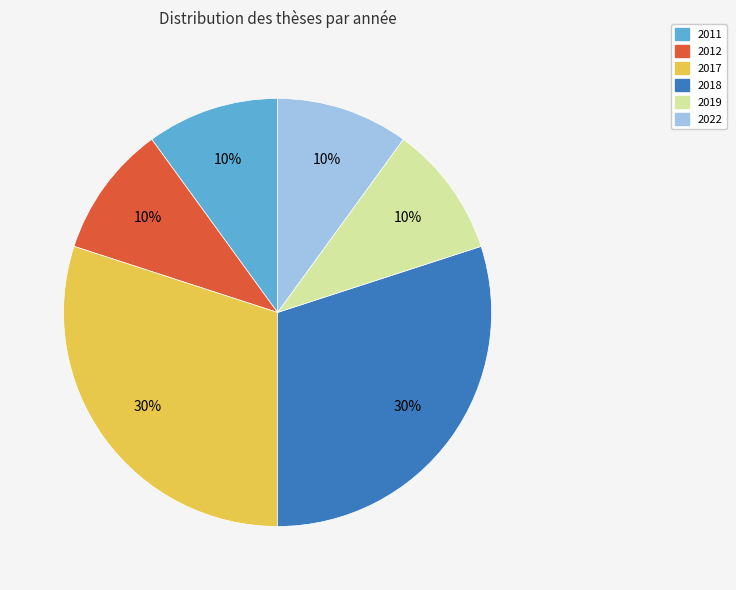

Combined, do 2017 and 2018 account for over 50%?

Yes